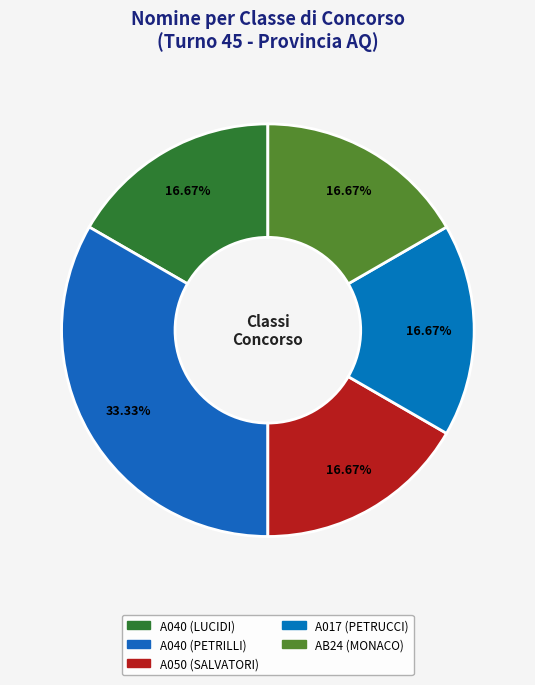

Combined, do A017 (PETRUCCI) and AB24 (MONACO) account for over 50%?

No